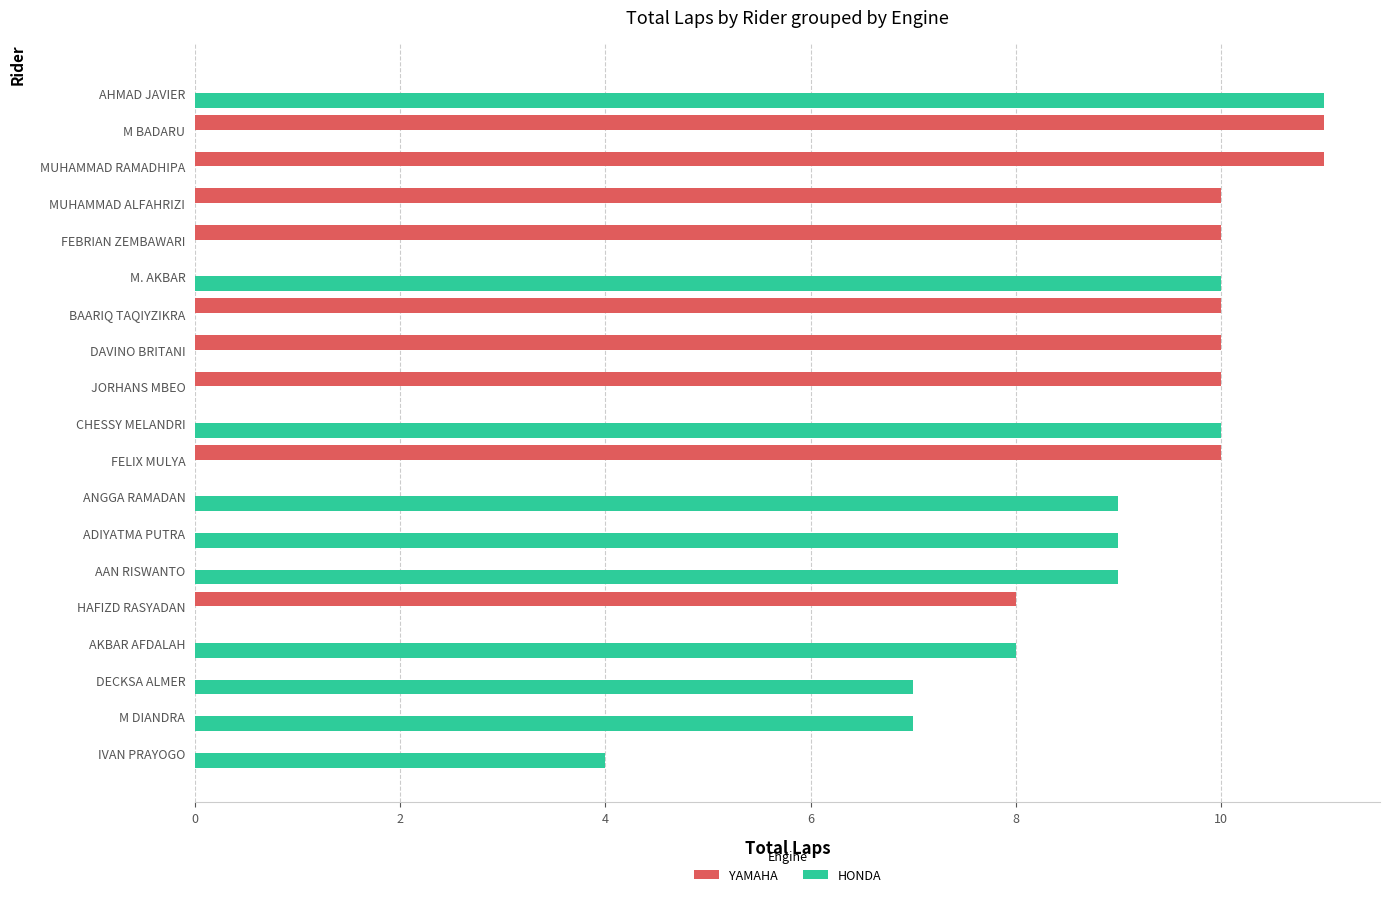

Read the YAMAHA value at MUHAMMAD RAMADHIPA.

11